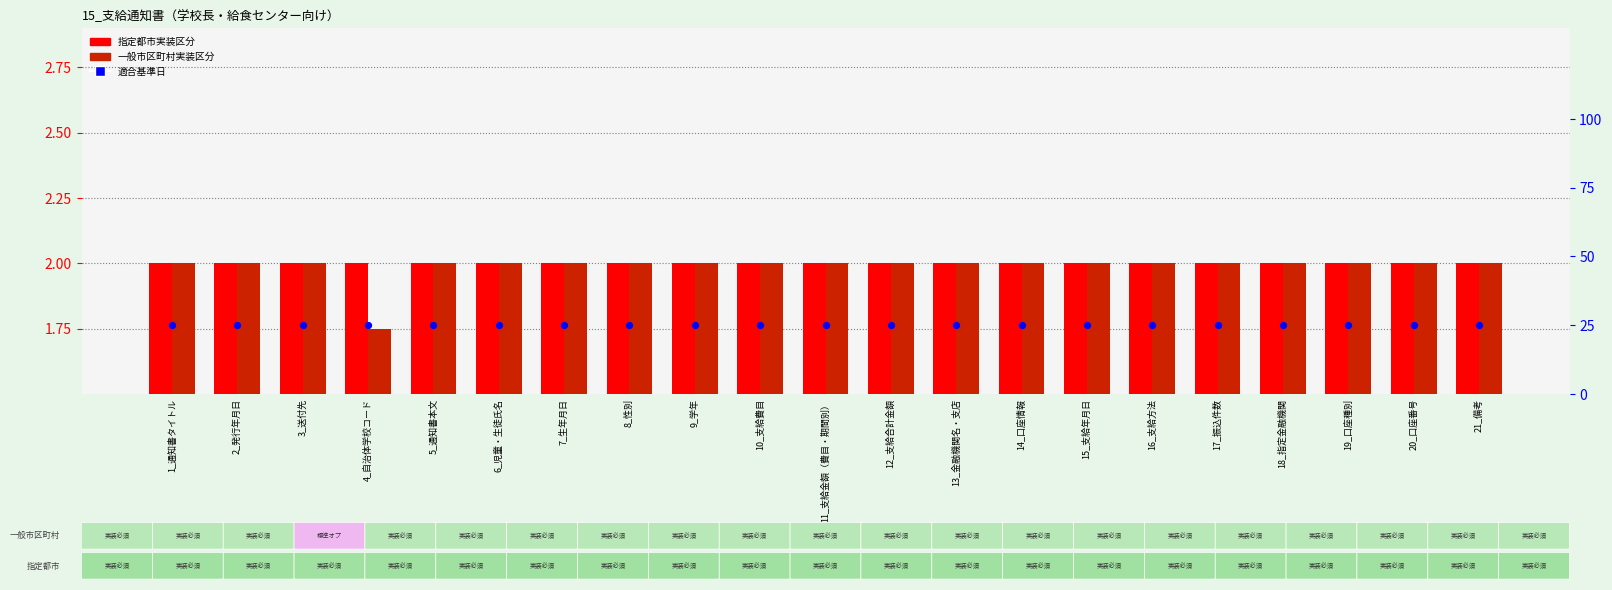

Which series reaches the minimum Y coordinate?

一般市区町村実装区分